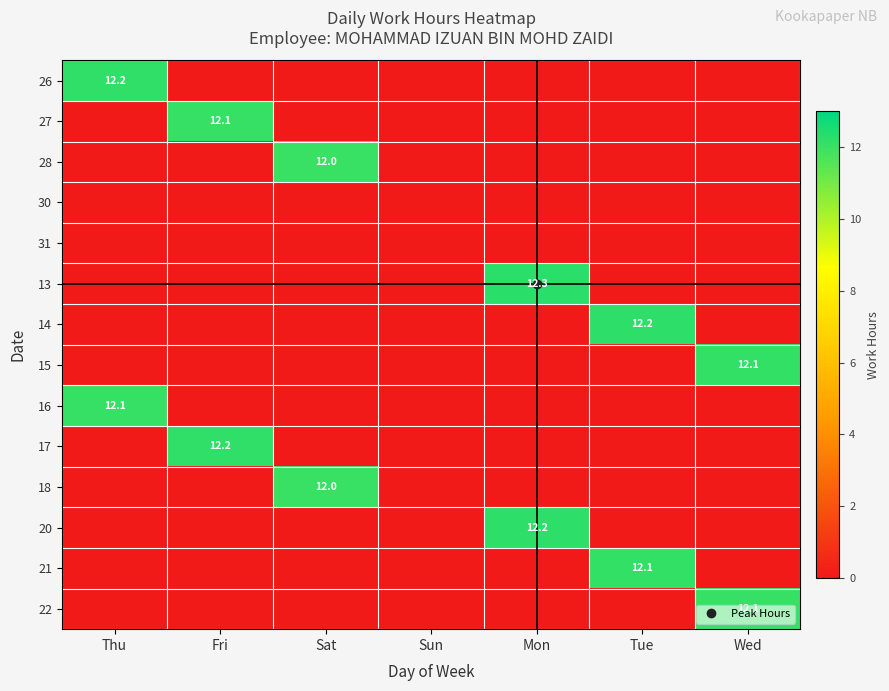

Which series has the largest total across all categories?

13